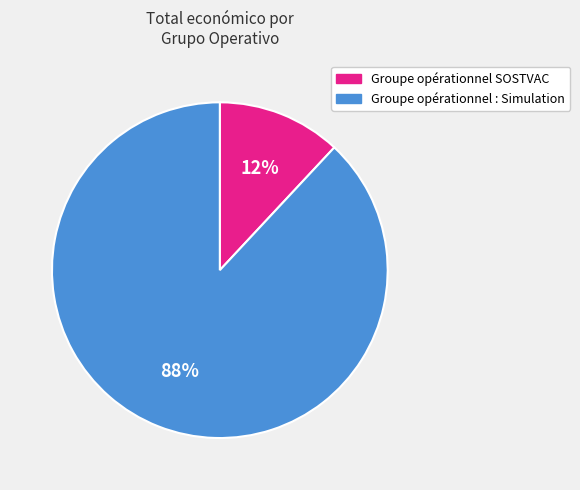

What is the largest slice in the pie chart?

Groupe opérationnel : Simulation